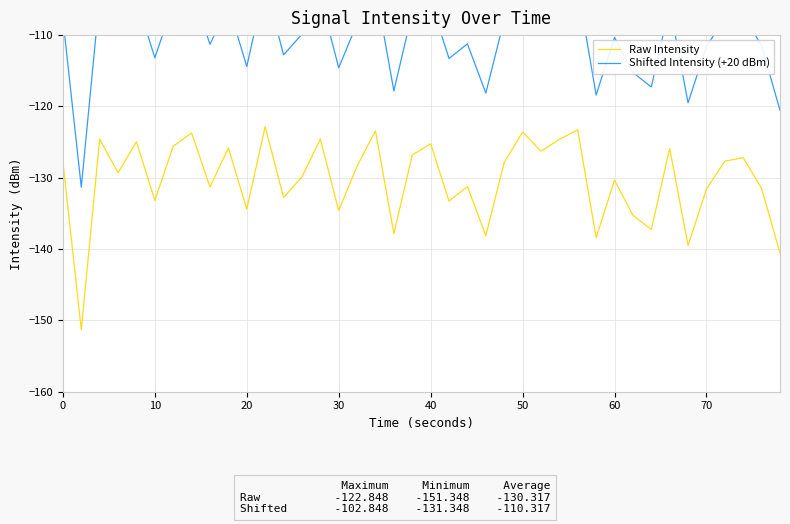

What is the minimum value for Raw Intensity?

-151.3